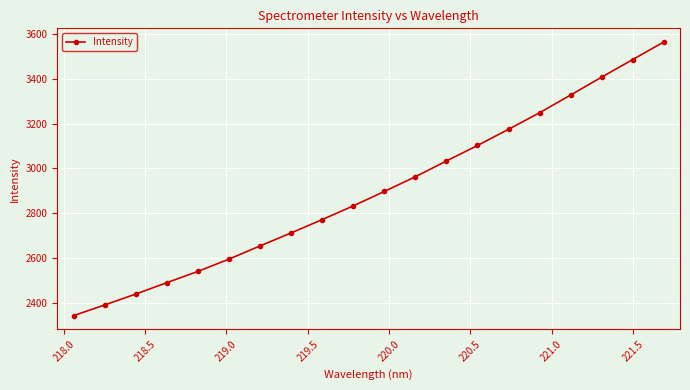

What is the sum of all values?

57966.5